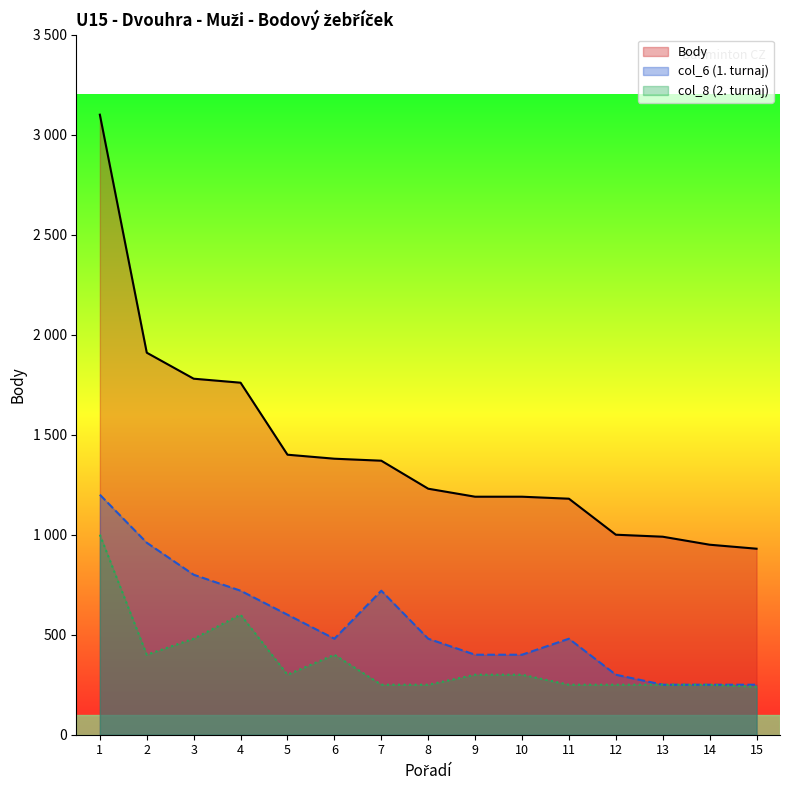

How many data points in Body are less than 1230?

7